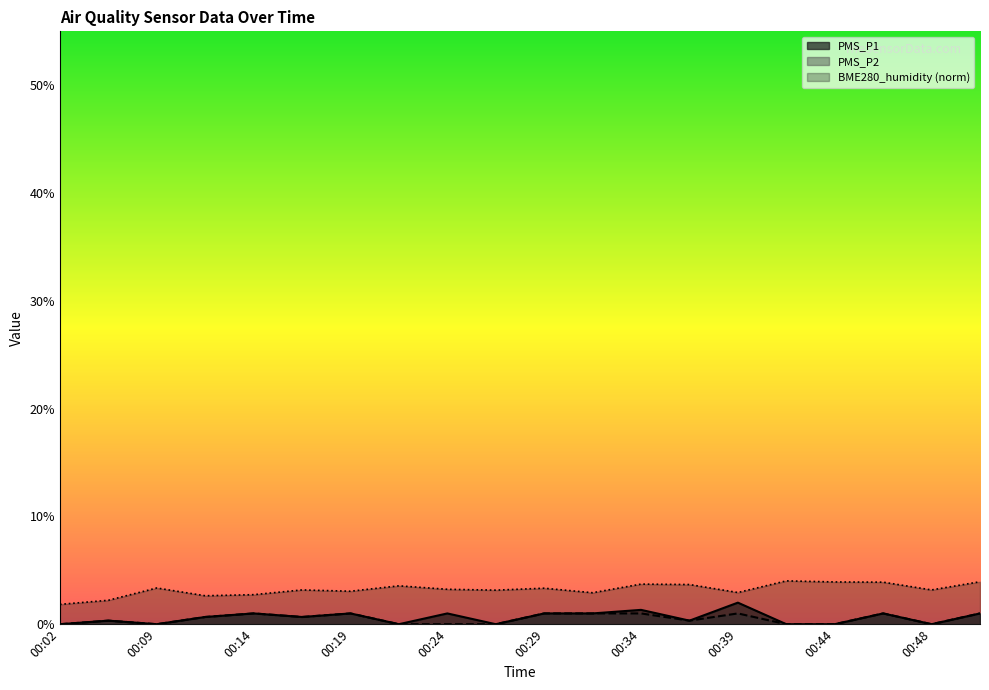

Reading left to right, list all the values displayed in this chart.

PMS_P1: 0.0	0.3	0.0	0.7	1.0	0.7	1.0	0.0	1.0	0.0	1.0	1.0	1.3	0.3	2.0	0.0	0.0	1.0	0.0	1.0
PMS_P2: 0.0	0.3	0.0	0.7	1.0	0.7	1.0	0.0	0.0	0.0	1.0	1.0	1.0	0.3	1.0	0.0	0.0	1.0	0.0	1.0
BME280_humidity: 1.8	2.2	3.4	2.6	2.7	3.2	3.1	3.6	3.2	3.2	3.3	2.9	3.7	3.7	2.9	4.0	3.9	3.9	3.2	3.9